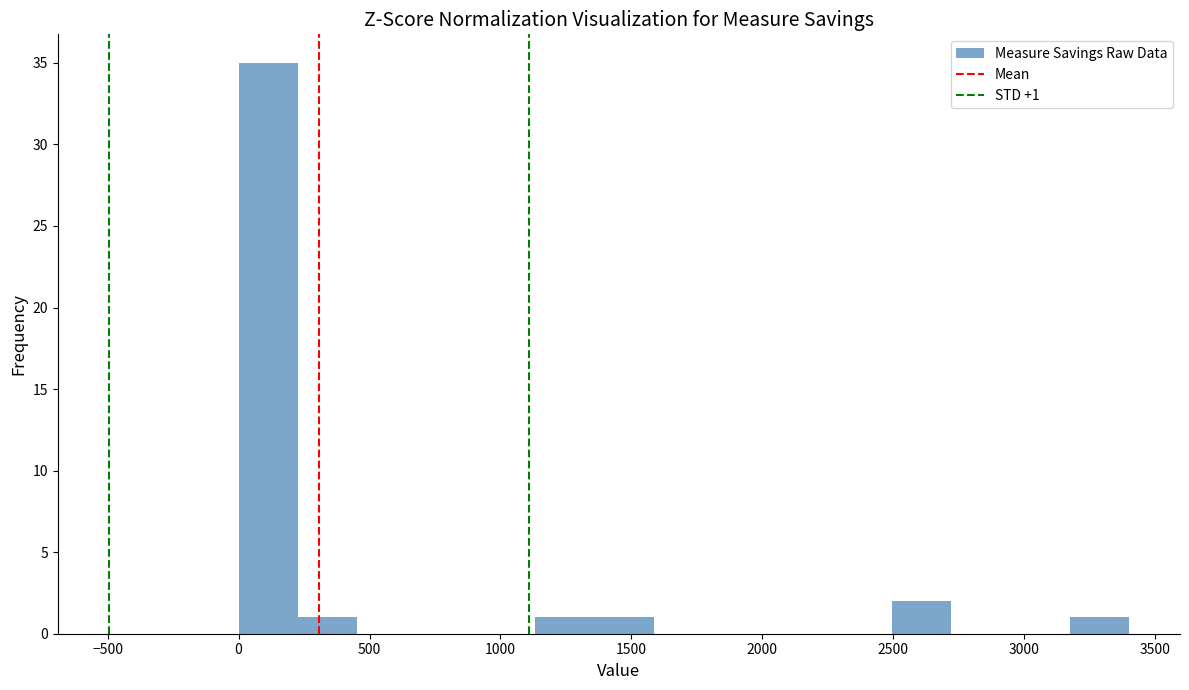

Over which range of the x-axis is the bar tallest?

0 to 250